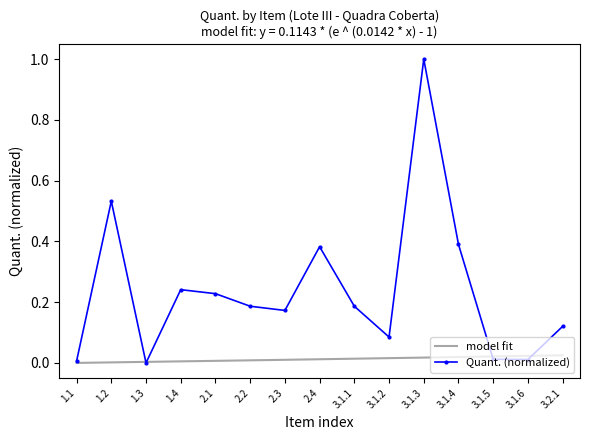

Reading left to right, transcribe all the data shown in this chart.

1.1=0.0	1.2=0.5	1.3=0.0	1.4=0.2	2.1=0.2	2.2=0.2	2.3=0.2	2.4=0.4	3.1.1=0.2	3.1.2=0.1	3.1.3=1.0	3.1.4=0.4	3.1.5=0.0	3.1.6=0.0	3.2.1=0.1